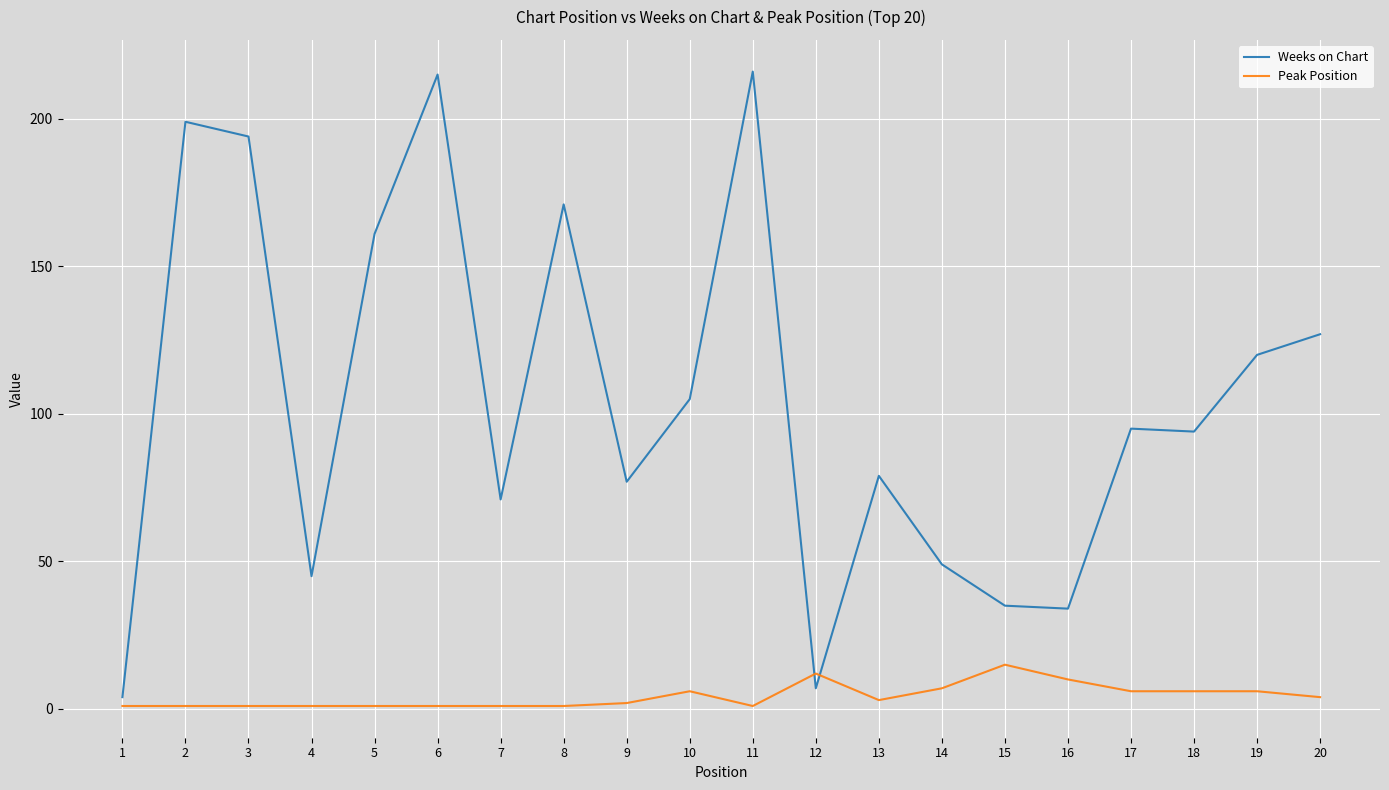

Which series has the widest spread of values?

Weeks on Chart